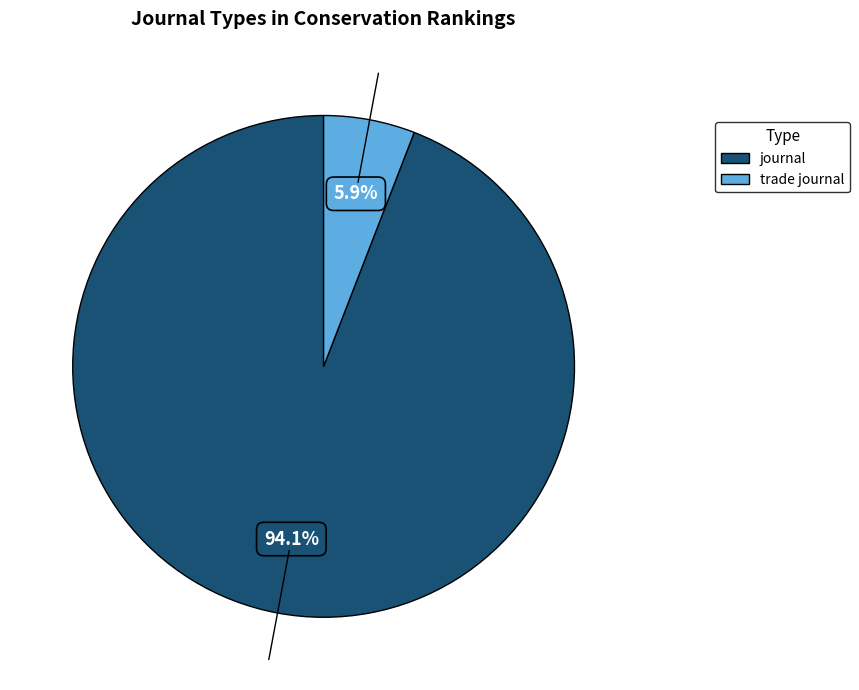

Which category accounts for the majority?

journal